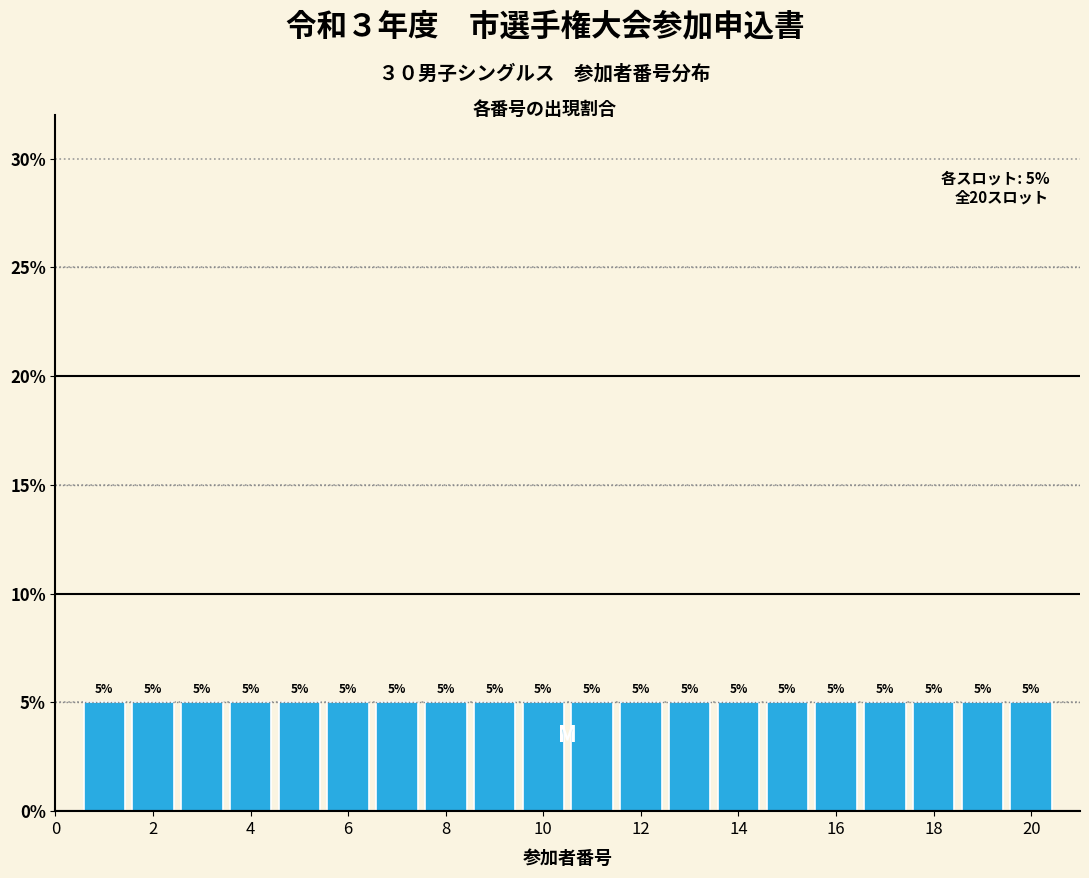

What is the height of the bar covering 0.5 to 1.5 on the x-axis? The bar edges are not printed on the chart, so give them approximately, as read against the axis.

5